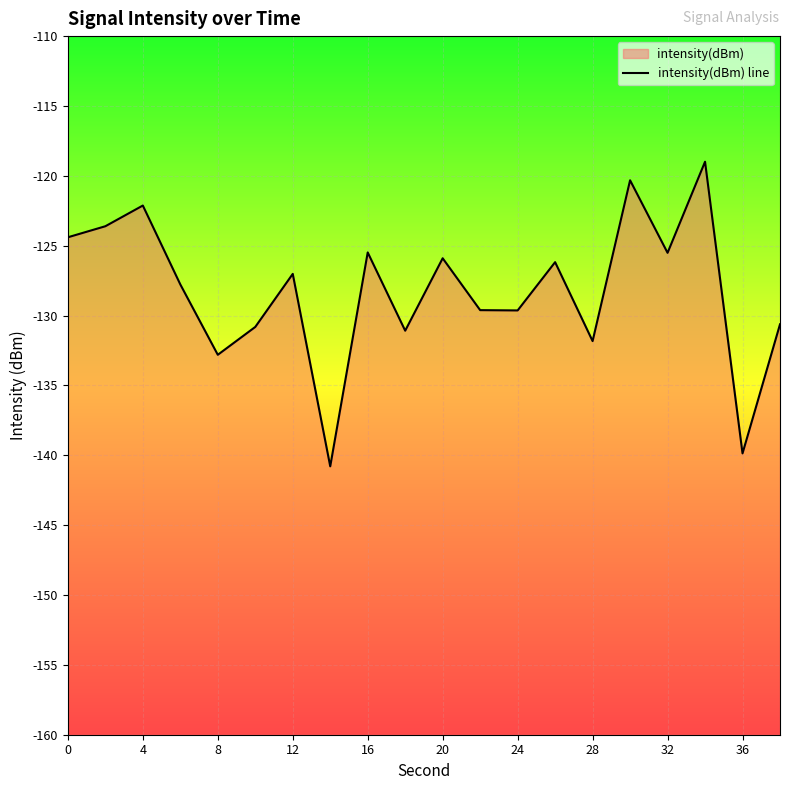

What is the value of the 15th point from the left?

-131.8